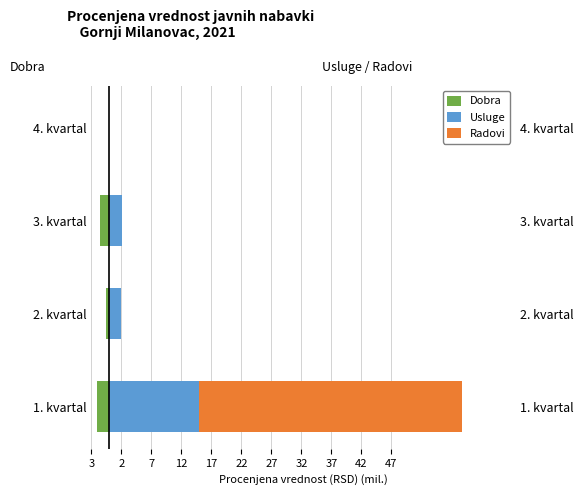

Which series changed the most between 1. kvartal and 3. kvartal?

Radovi